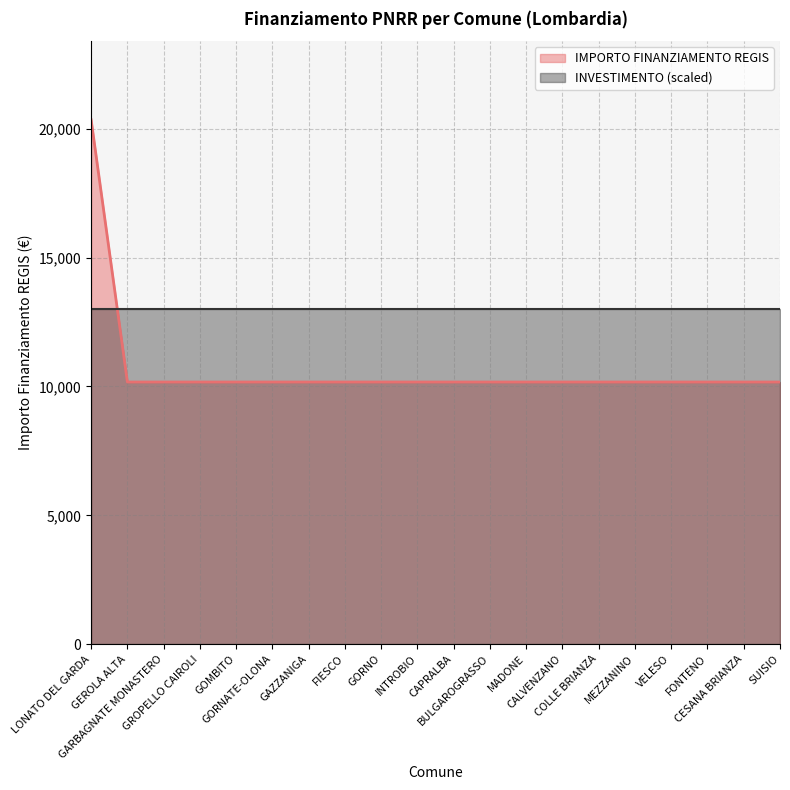

What is the sum of the values at GOMBITO and SUISIO?

20344